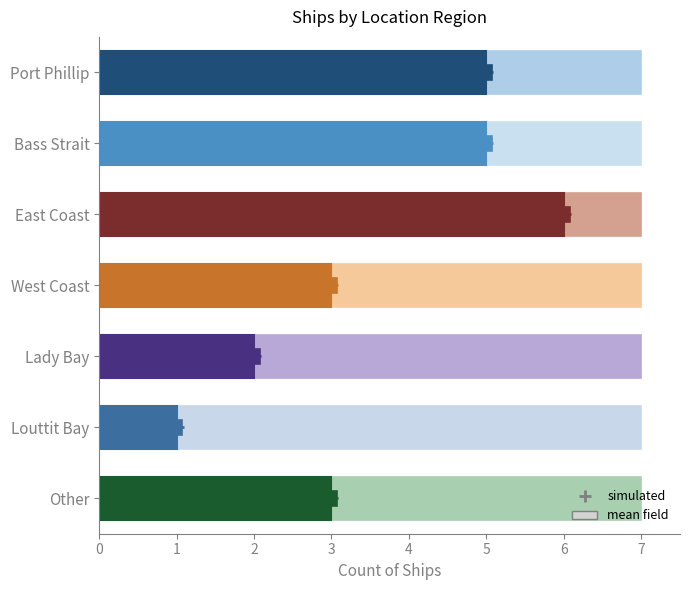

What is the value of the 1st bar from the left?

5